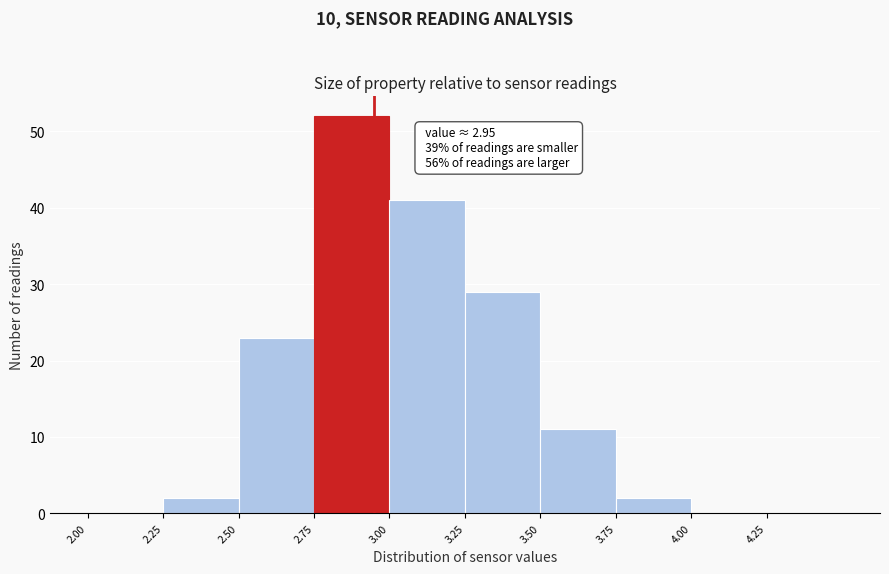

Over which range of the x-axis is the bar tallest?

2.75 to 3.00